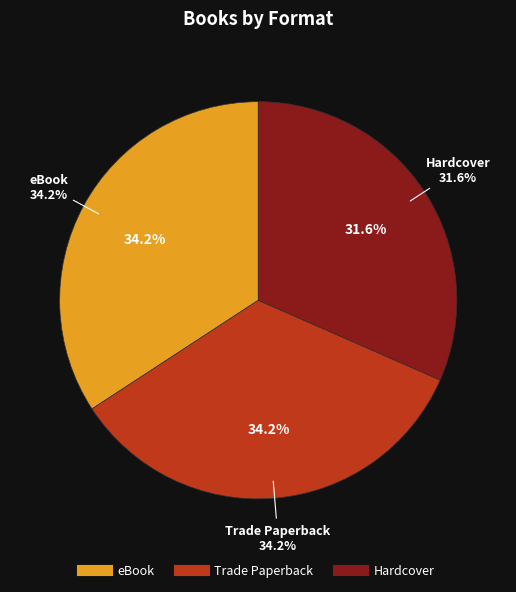

Combined, do eBook and Hardcover account for over 50%?

Yes